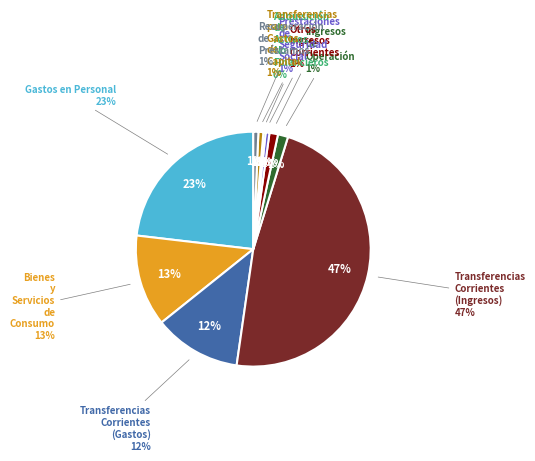

True or false: Prestaciones de Seguridad Social accounts for 1% of the total.

True